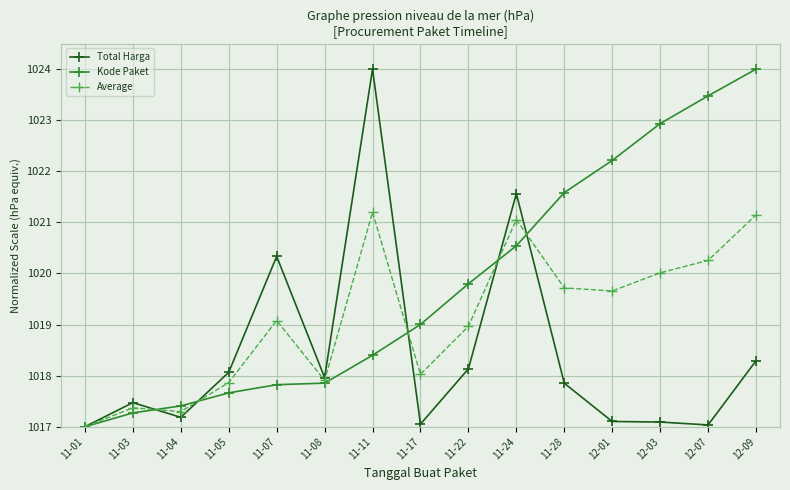

At which category does Average reach its first local valley?

11-04